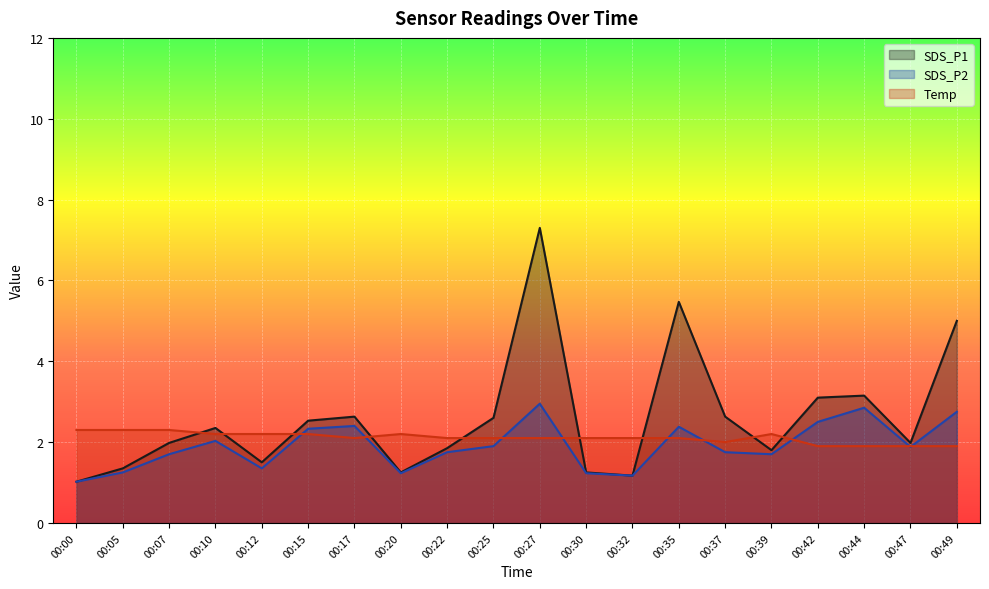

The SDS_P1 series shows 0.7 at 00:00. True or false?

False